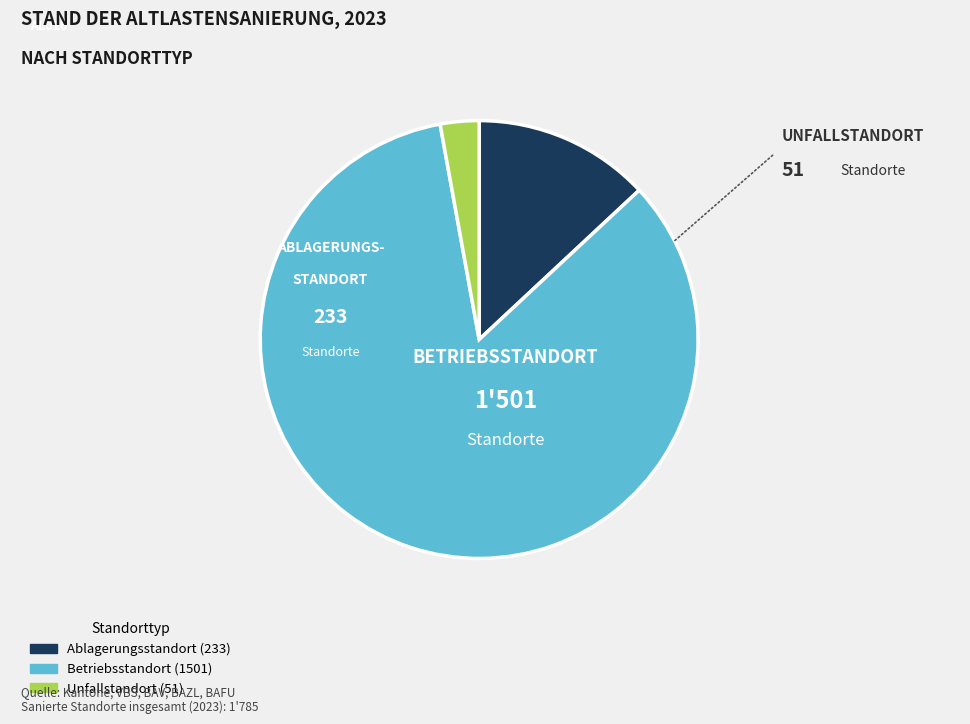

Count the number of slices in the pie.

3